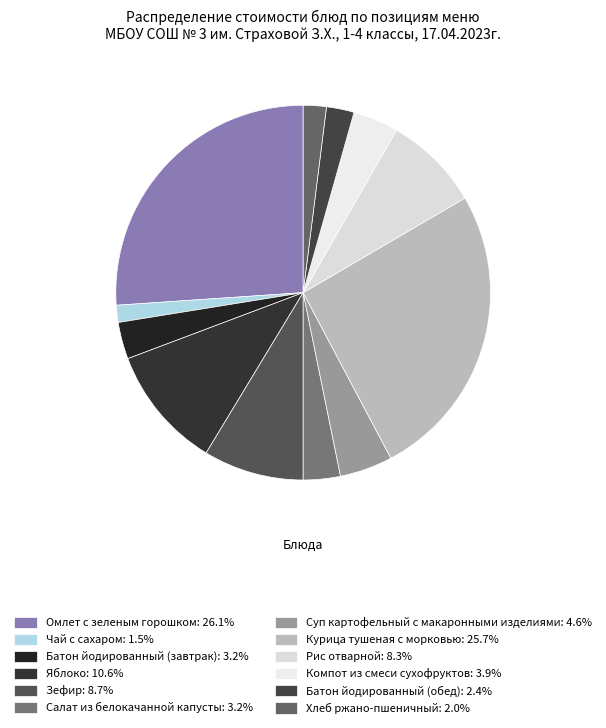

To the nearest percent, what portion does Суп картофельный с макаронными изделиями represent?

5%